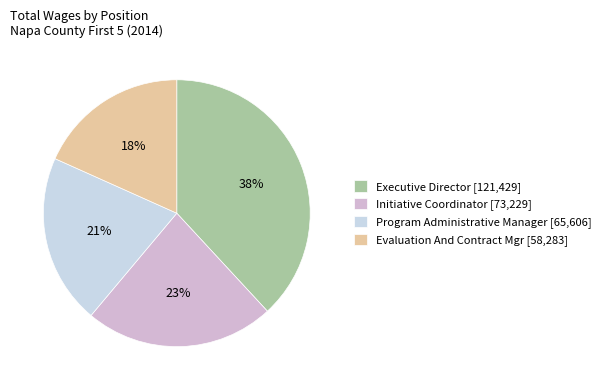

To the nearest percent, what portion does Initiative Coordinator represent?

23%